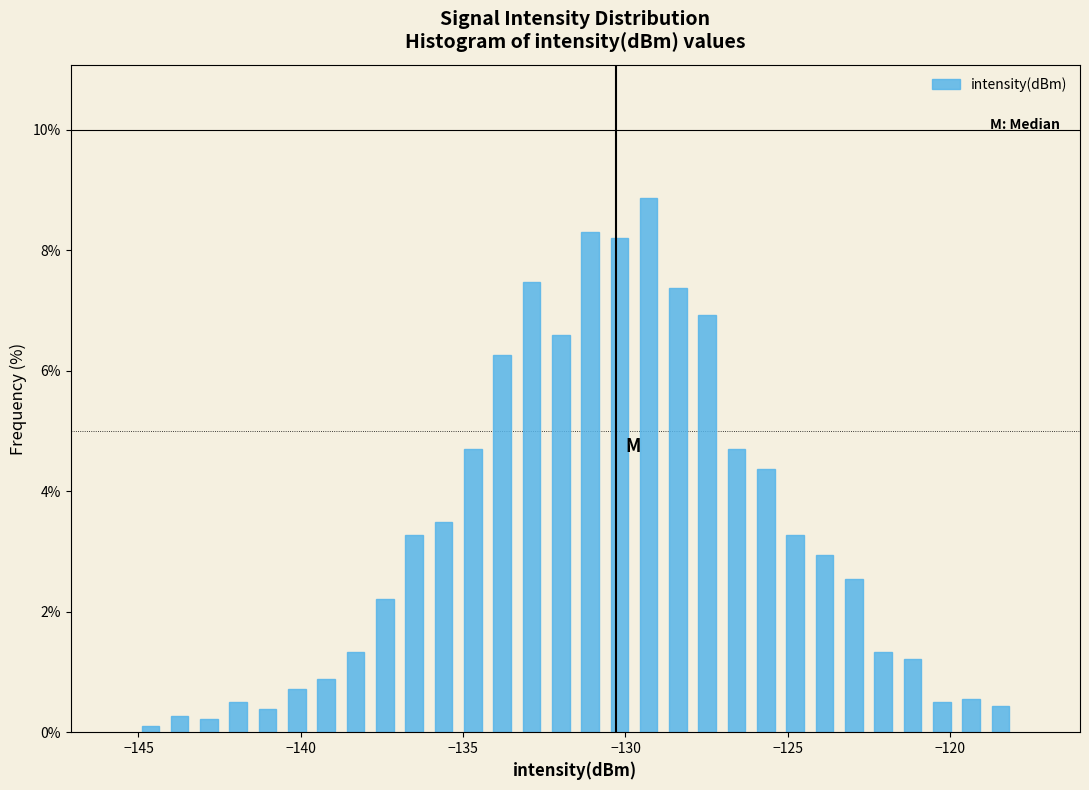

Around what value on the x-axis is the tallest bar? Give the approximate position of its centre, as read against the axis.

-129.5